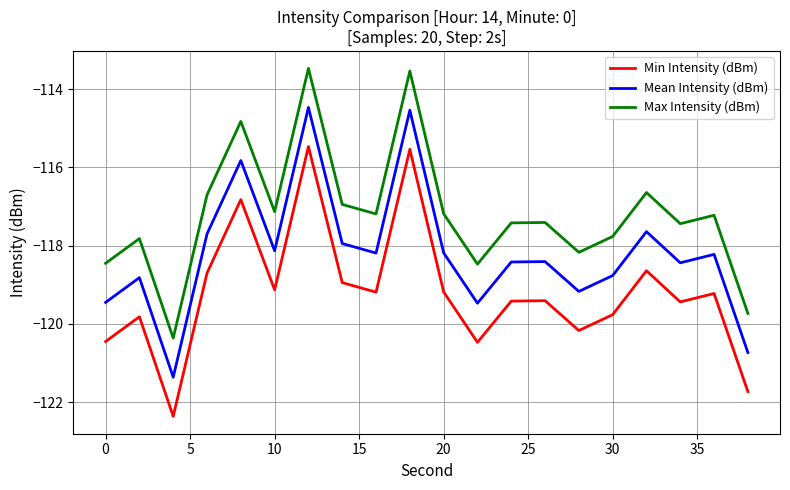

What is the difference between the maximum and minimum values in the Max Intensity (dBm) series?

6.9